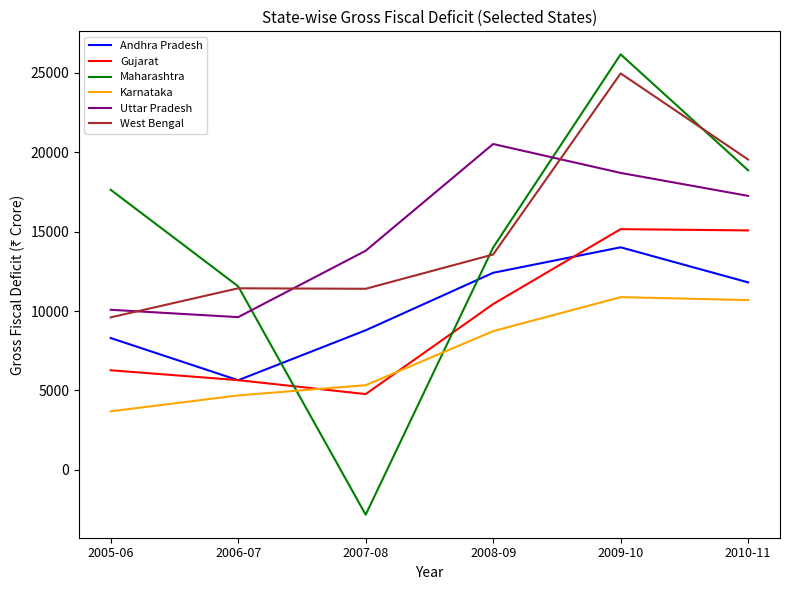

List the series in order of their peak value, lowest first.

Karnataka, Andhra Pradesh, Gujarat, Uttar Pradesh, West Bengal, Maharashtra